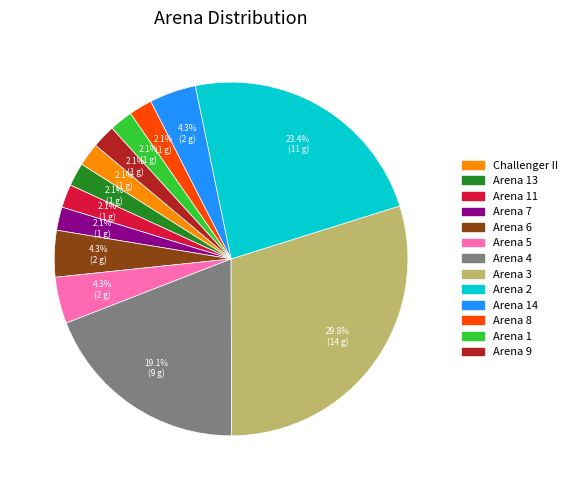

Is there a majority slice in this chart?

No